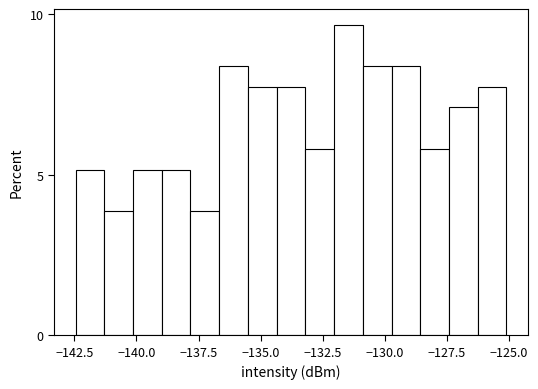

Read against the x-axis, roughly where is the centre of the tallest bar?

-131.5